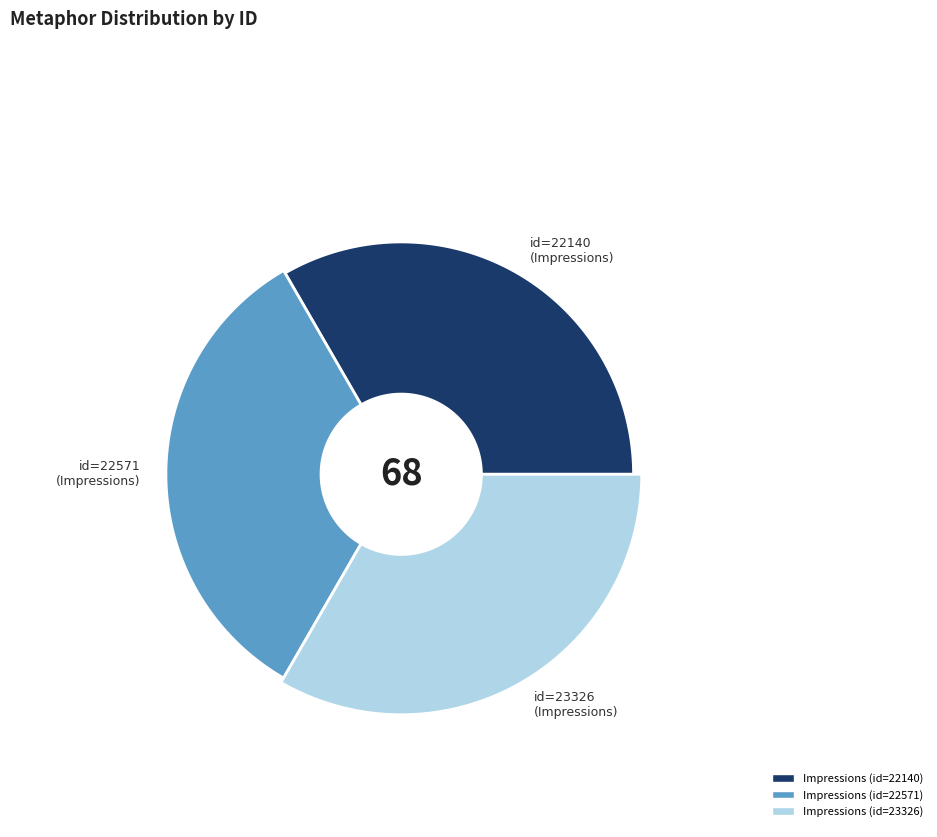

What is the largest slice in the pie chart?

Impressions (id=23326)